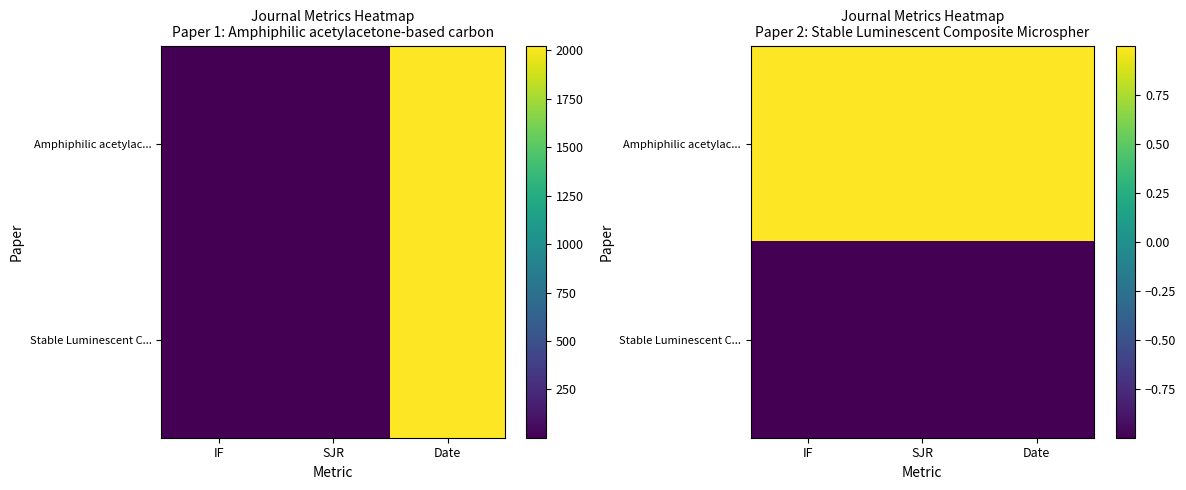

List the series in order of their overall mean, highest first.

Amphiphilic acetylac..., Stable Luminescent C...